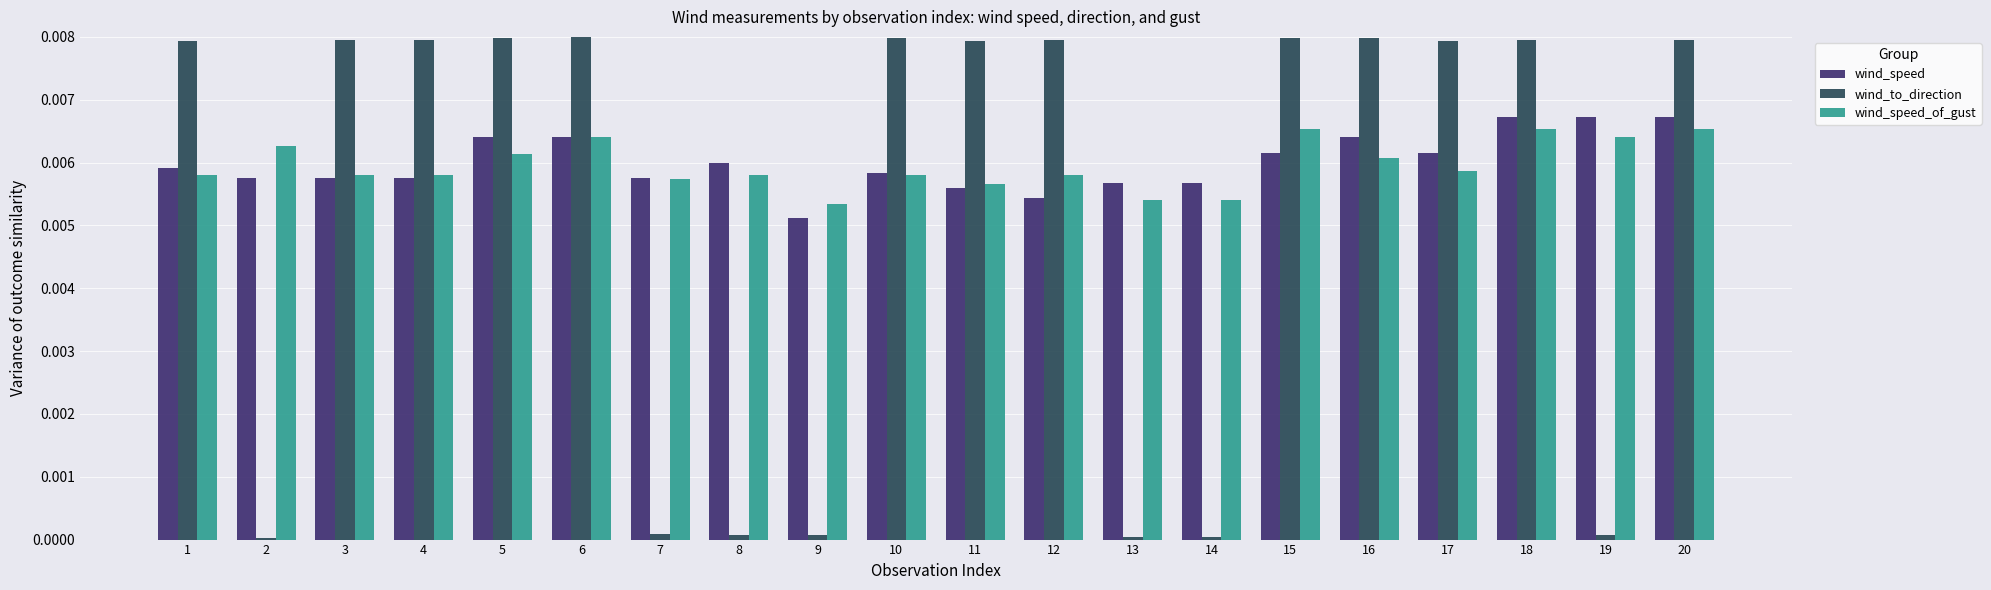

The wind_speed_of_gust series shows 0.0 at 5. True or false?

True